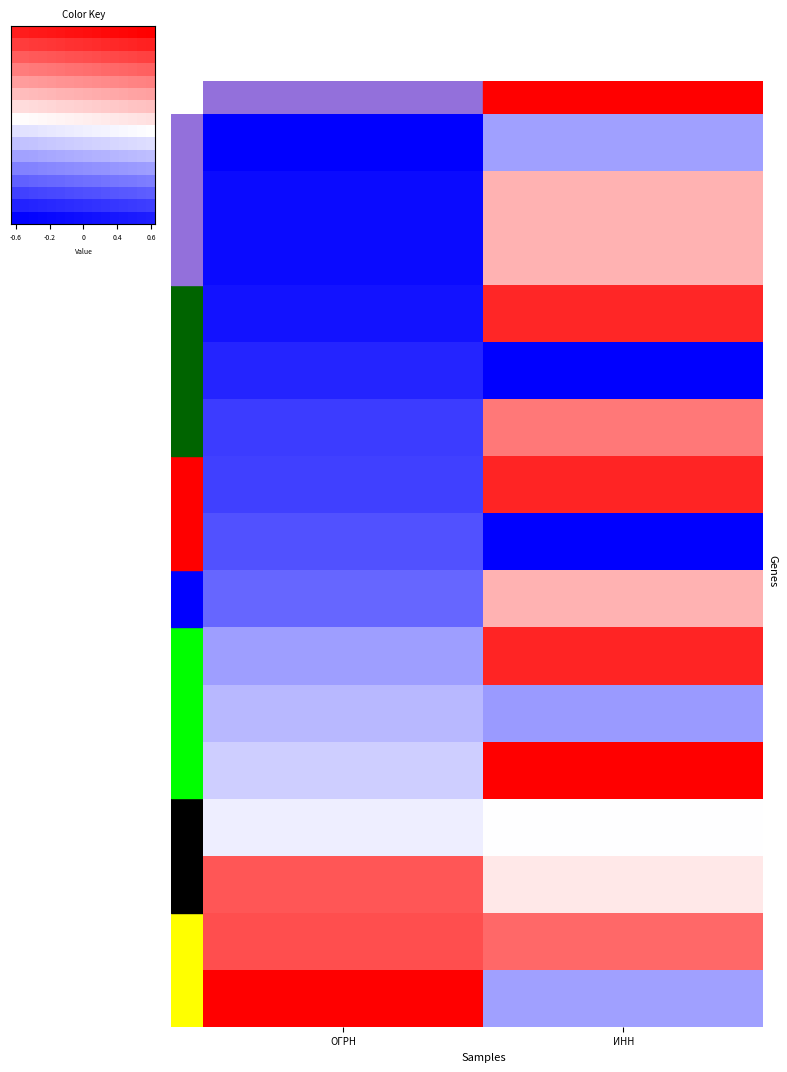

Between ИНН and ОГРН, which is larger?

ИНН